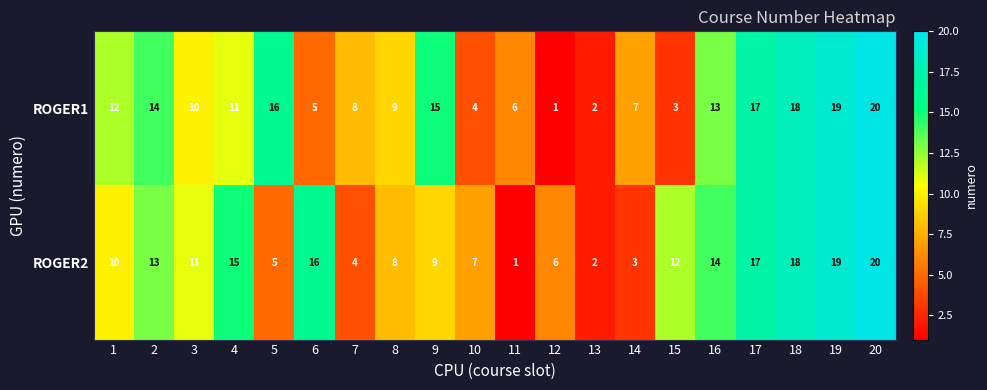

Between 1 and 10, which series saw the biggest shift?

ROGER1